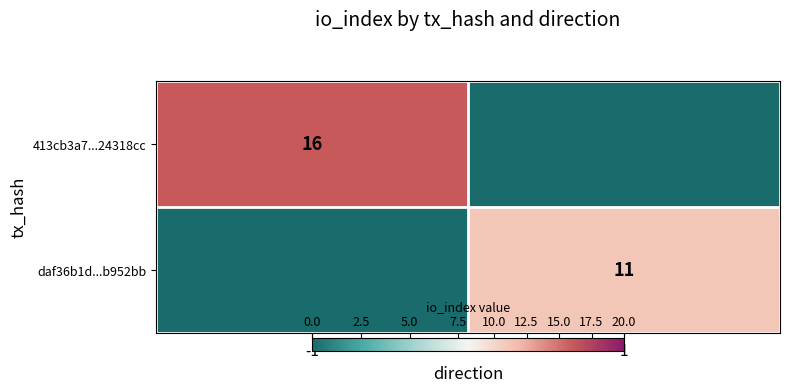

True or false: daf36b1d...b952bb has a value of 19 at 1.

False